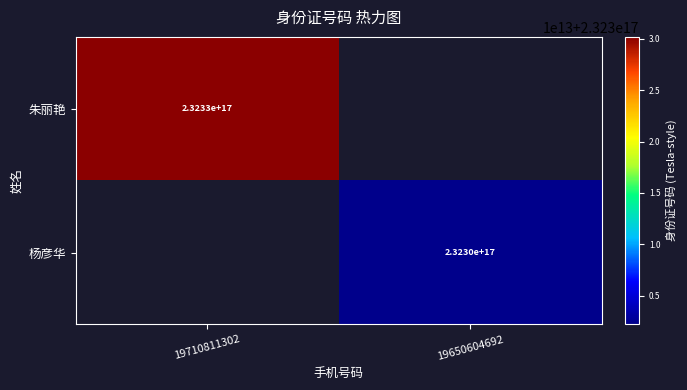

The value of 朱丽艳 at 19710811302 is 150290457814713216. True or false?

False